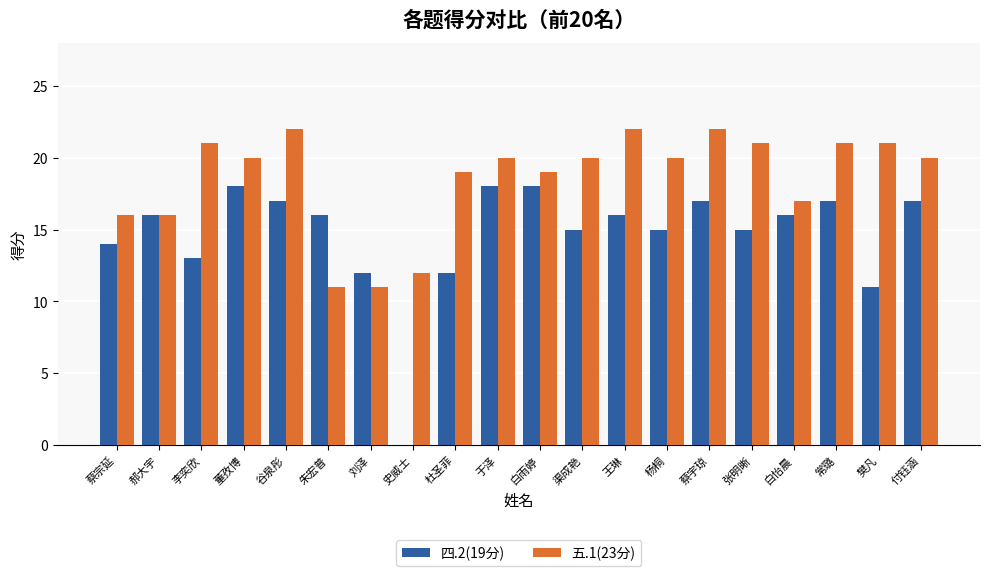

How many groups of bars are there?

20